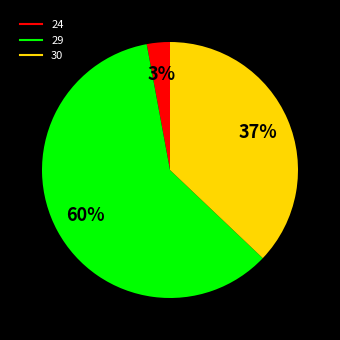

How many slices are in this pie chart?

3